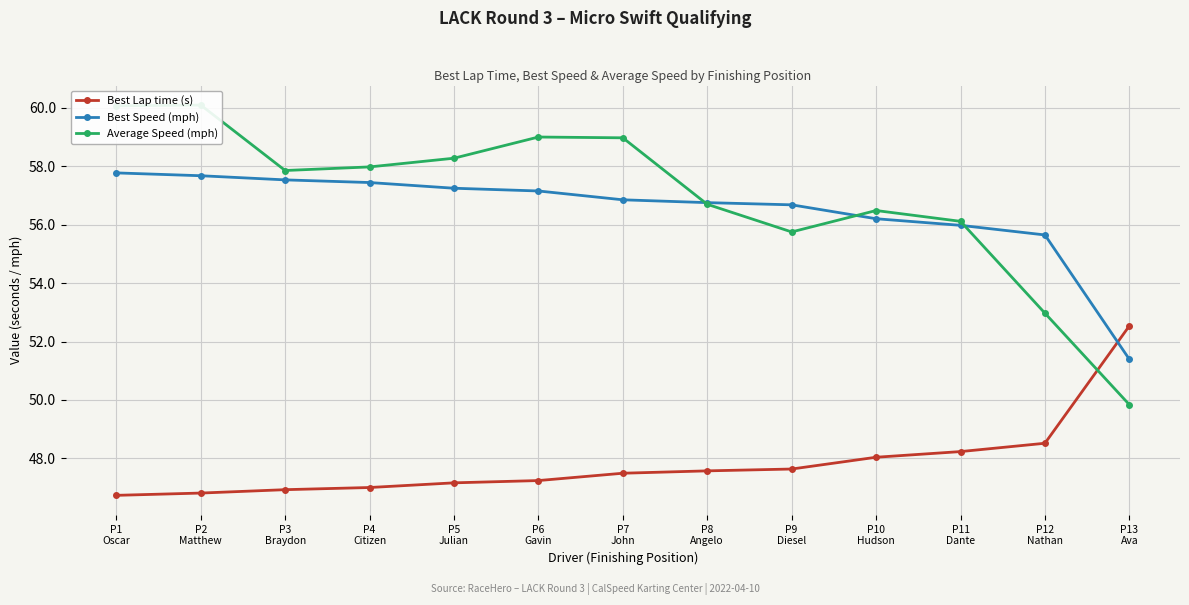

What is the value of the Best Lap time (s) point at the 13th from the left?

52.5